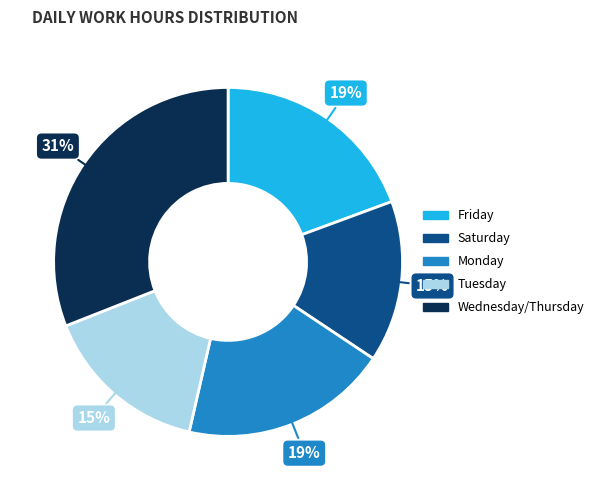

Does any single category account for the majority?

No